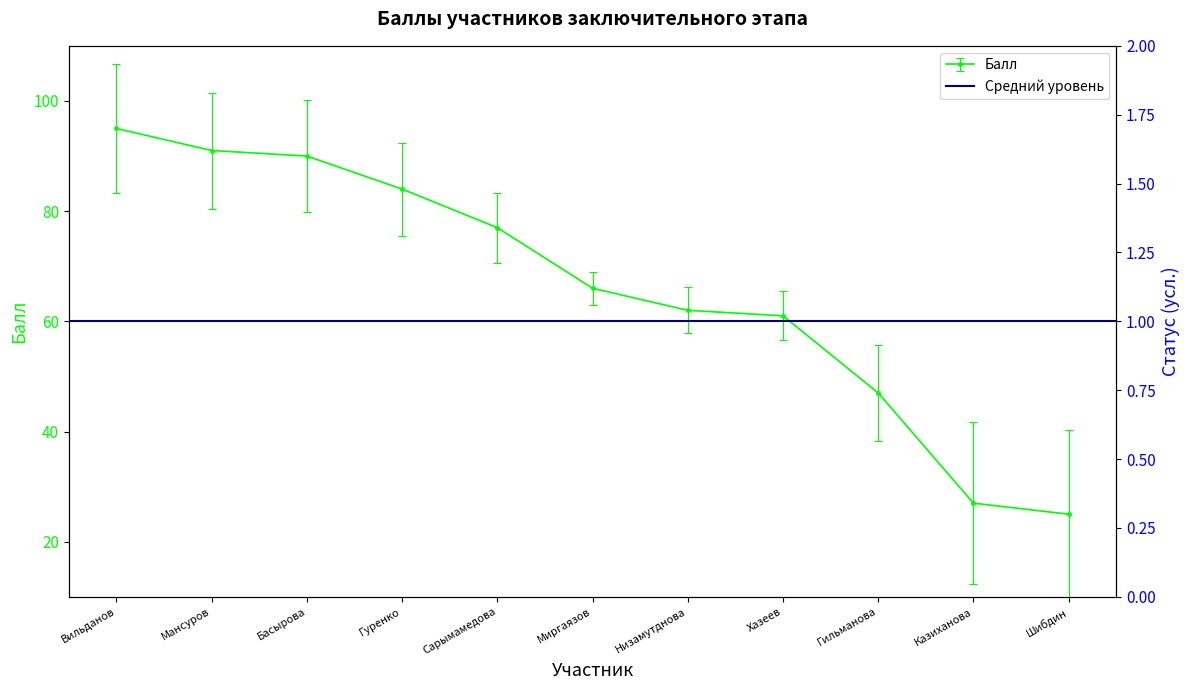

Is this an area chart (filled region under the line)?

No